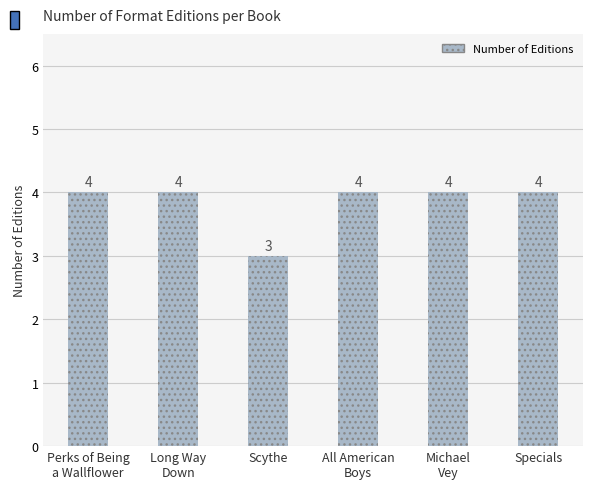

What is the value of the 5th bar from the left?

4